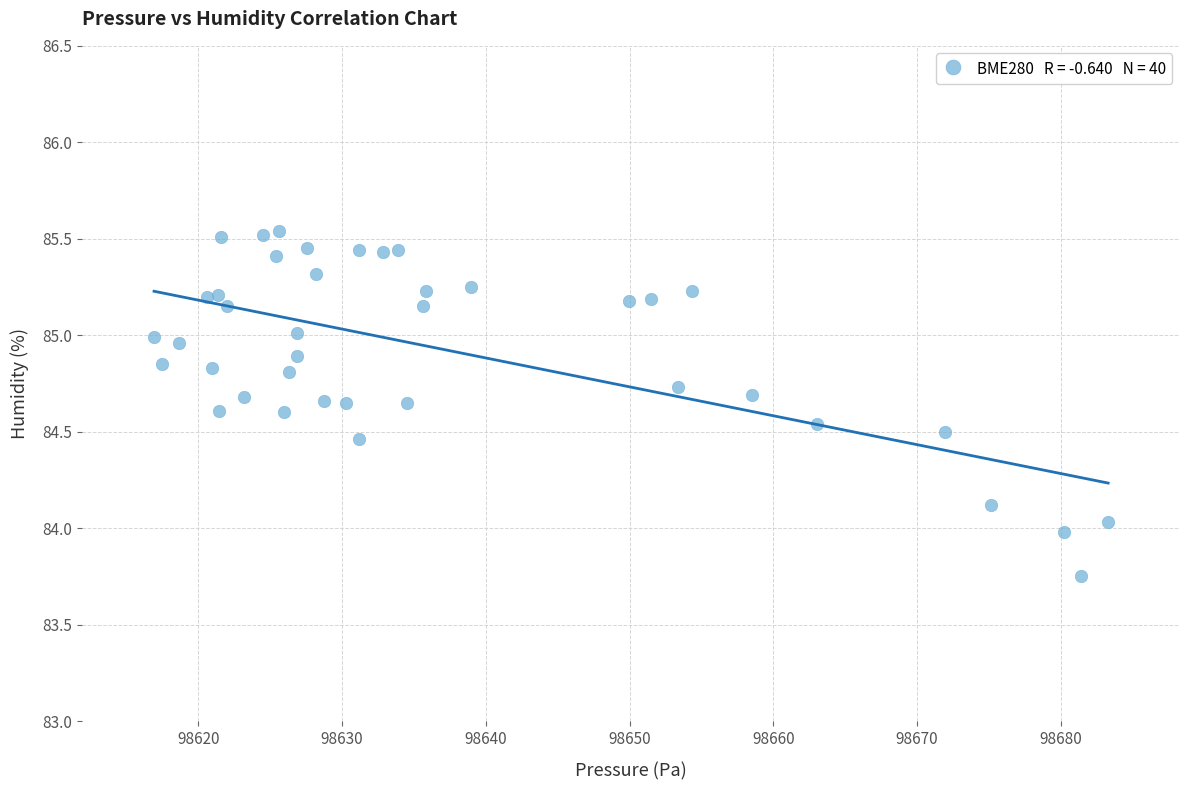

What is the range of Y values (max minus min)?

1.8